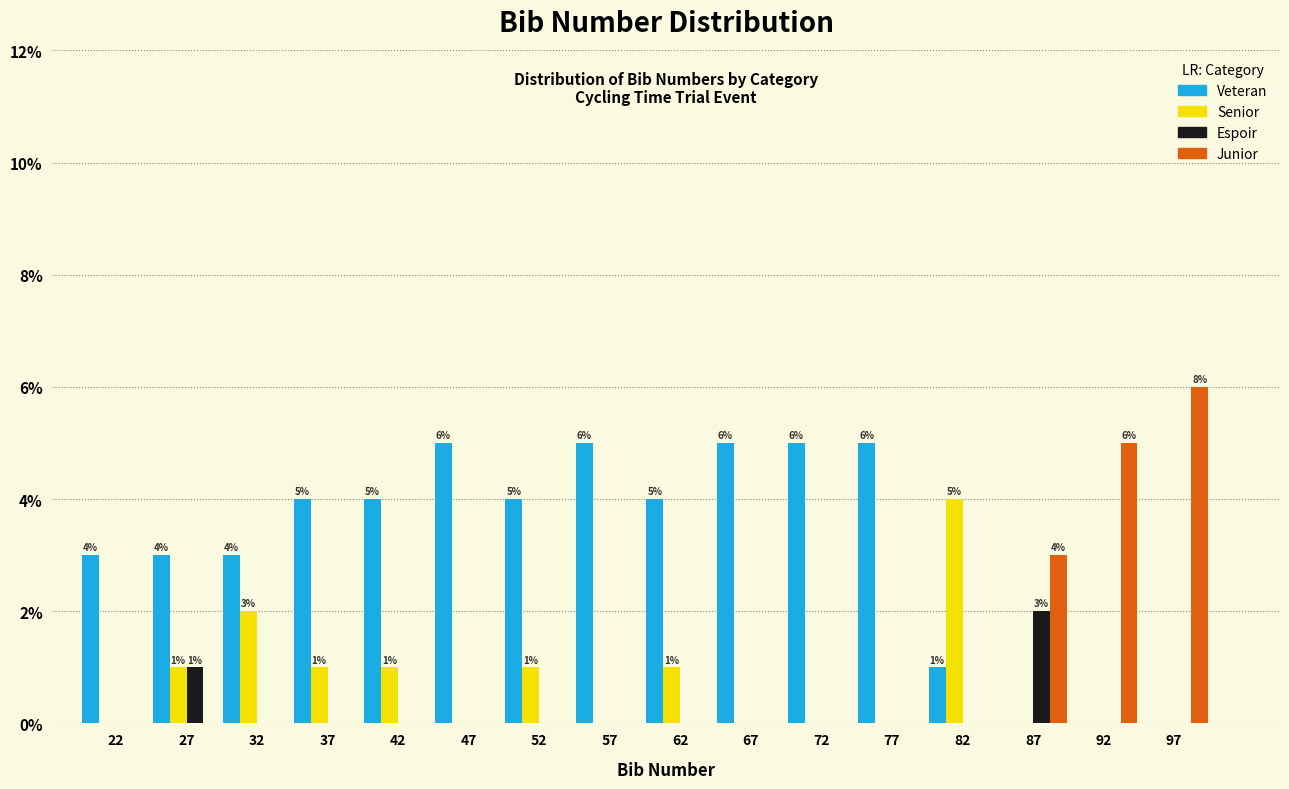

In the Espoir series, which range on the x-axis has the tallest bar?

85 to 90